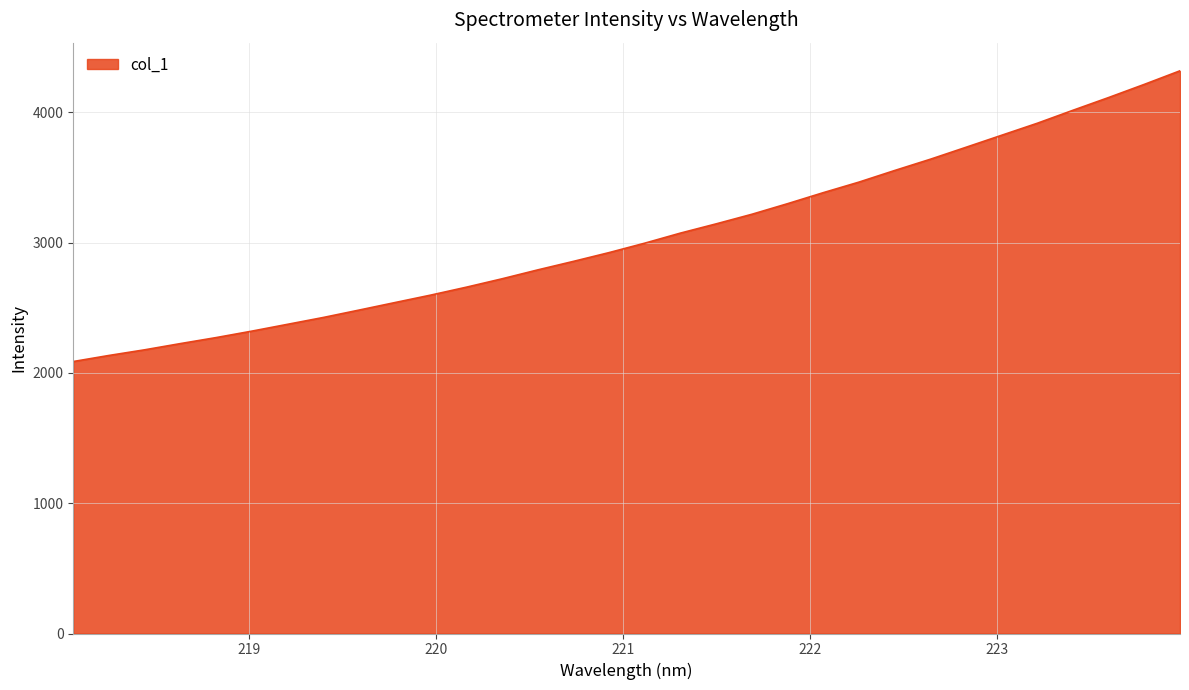

What is the difference between the maximum and minimum values?

2231.8